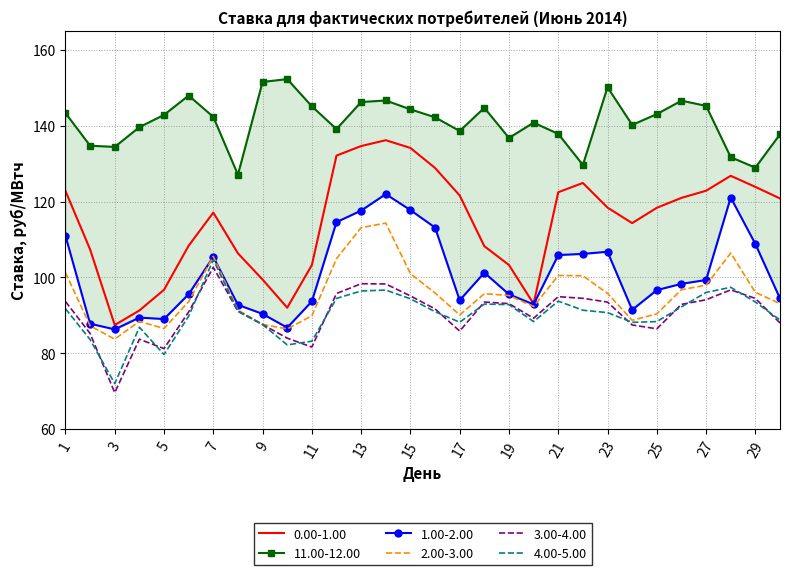

Which has a higher value, 30 or 17?

17